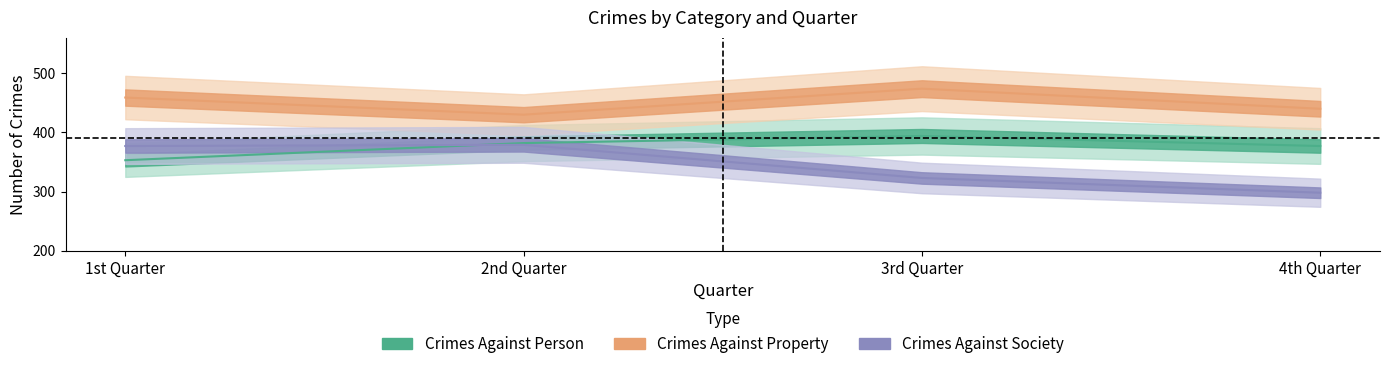

Where does the Crimes Against Property series first go above 459?

3rd Quarter